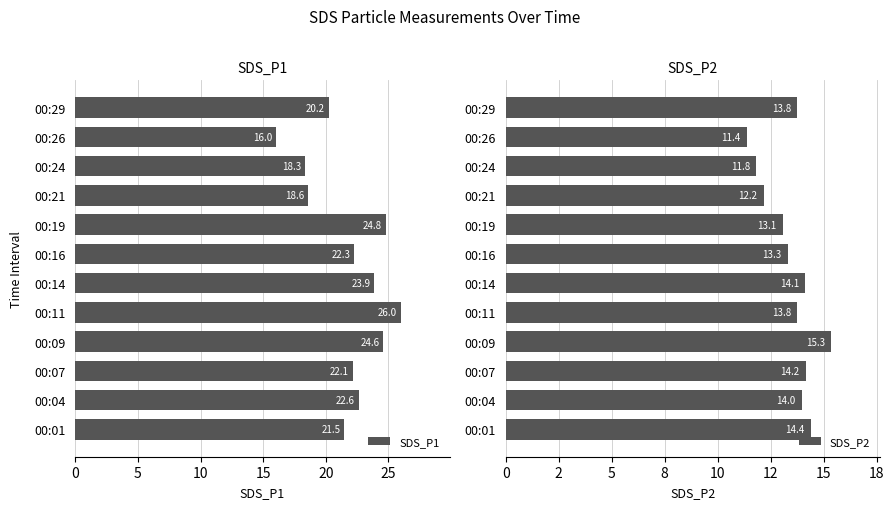

At which label does SDS_P1 reach its minimum?

00:26